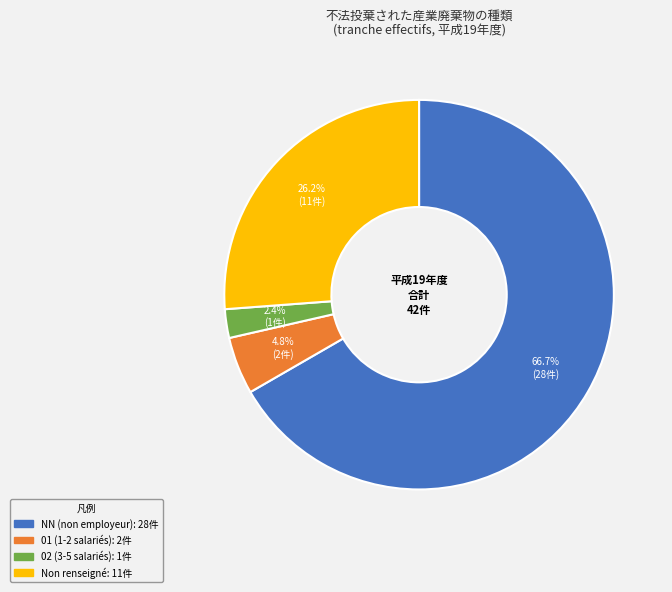

Does any single category account for the majority?

Yes